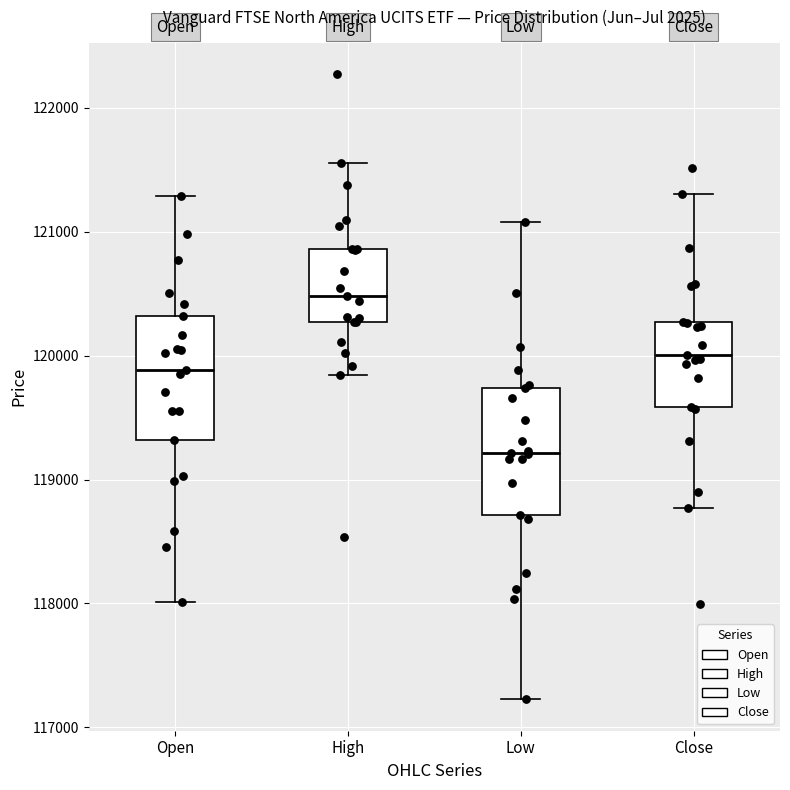

Where does the lower whisker of the box for Open end on the y-axis? The values are not printed on the chart, so give them approximately, as read against the axis.

118000